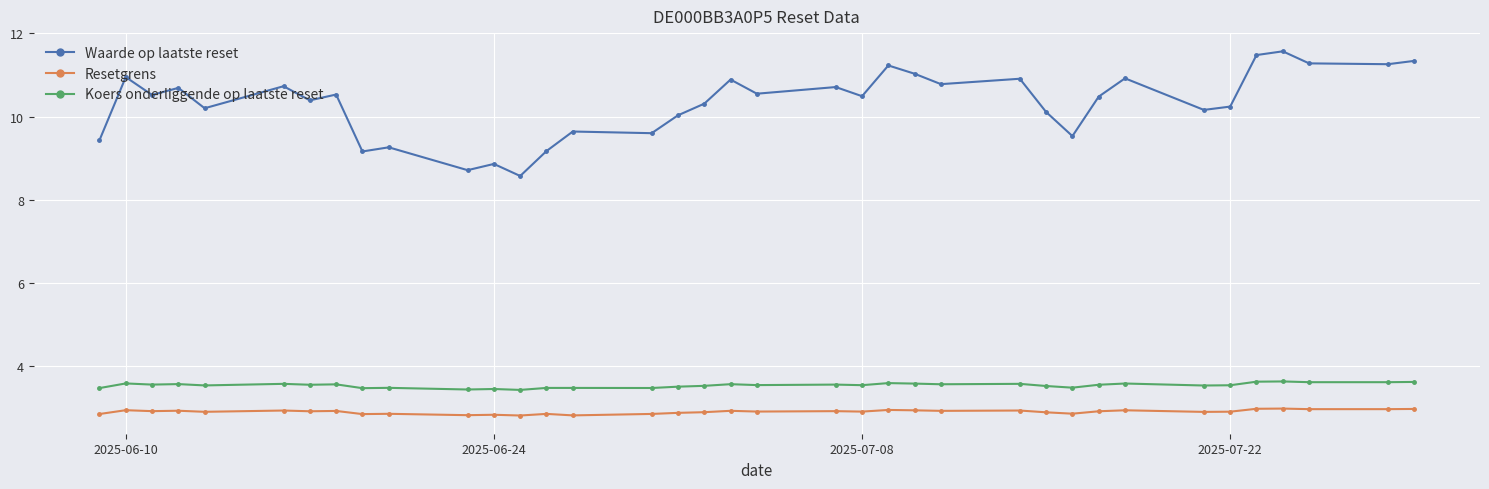

What is the minimum value shown in the chart?

2.8